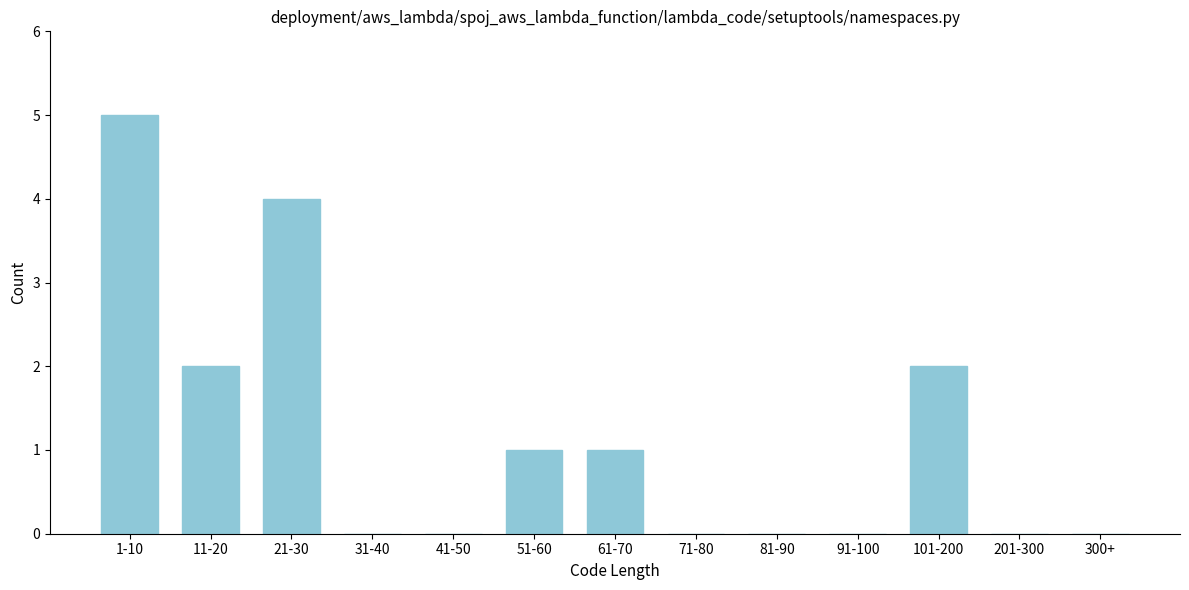

Reading left to right, transcribe all the data shown in this chart.

1-10=5	11-20=2	21-30=4	31-40=0	41-50=0	51-60=1	61-70=1	71-80=0	81-90=0	91-100=0	101-200=2	201-300=0	300+=0